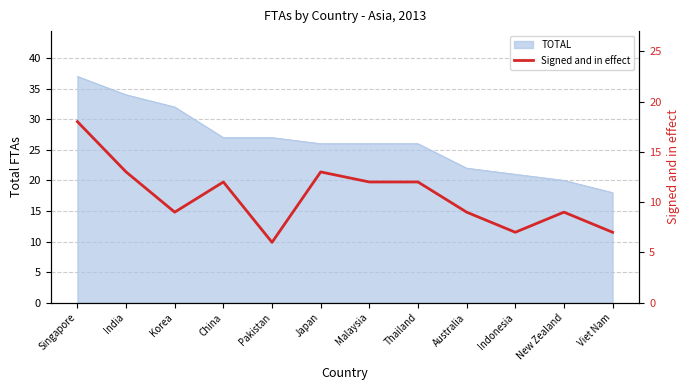

True or false: the data shows 21 at Thailand.

False